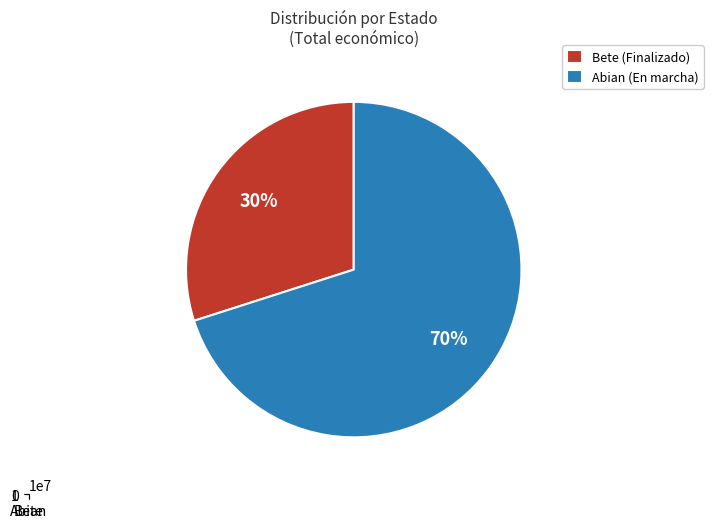

Which category has the biggest portion of the pie?

Abian